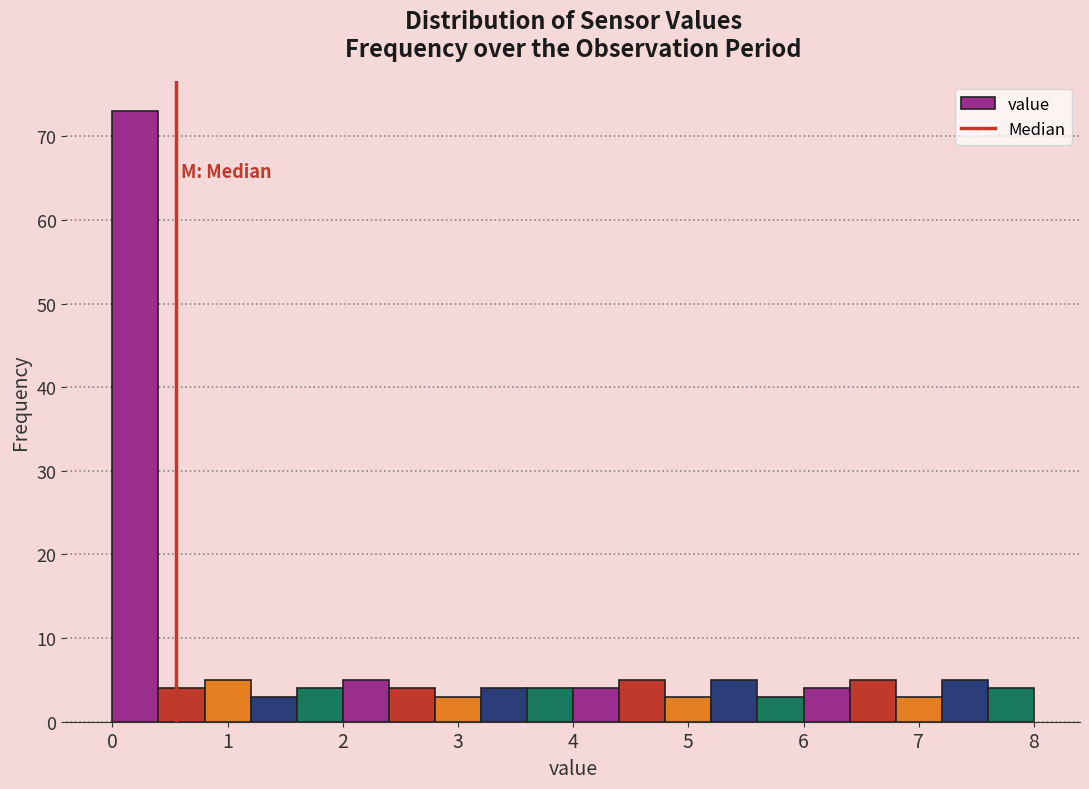

Over which range of the x-axis is the bar tallest?

0.0 to 0.4